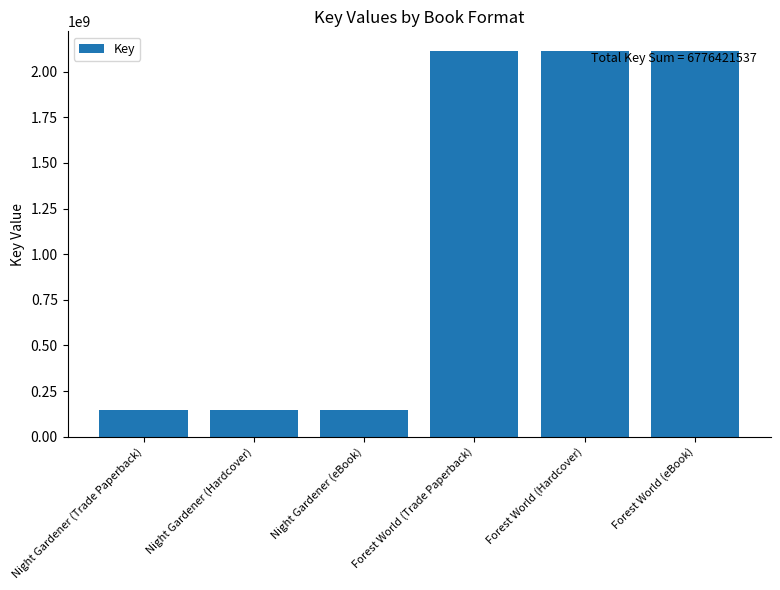

What is the ratio of the value at Forest World (Hardcover) to the value at Night Gardener (eBook)?

14.7